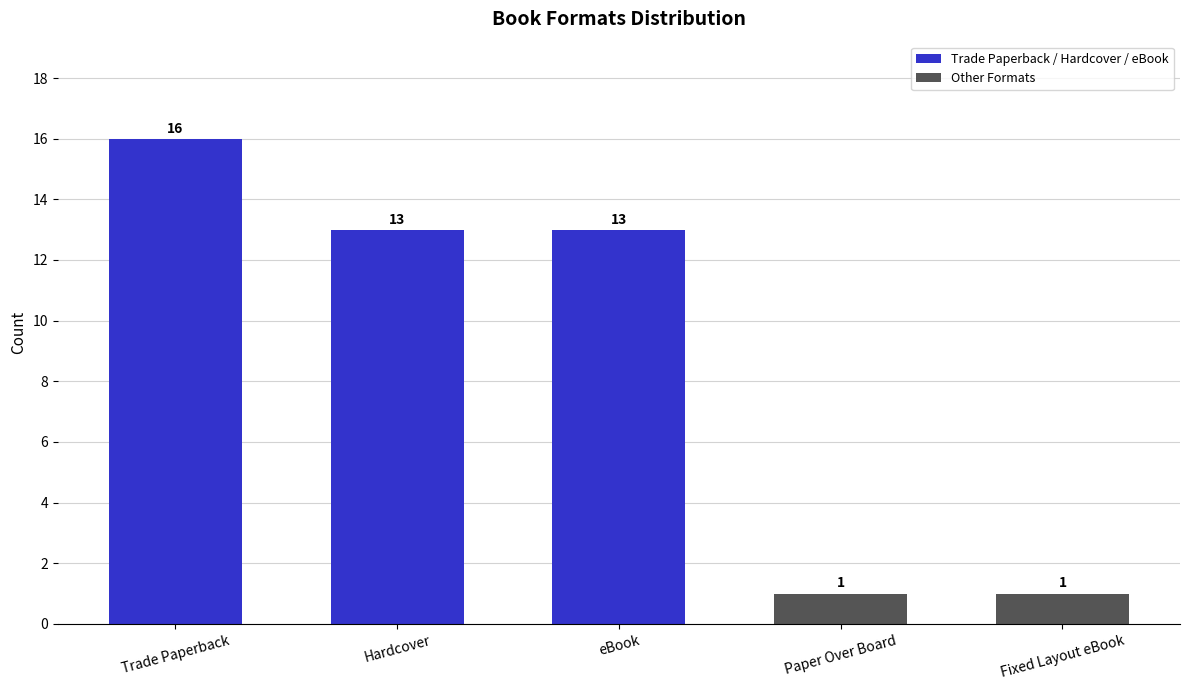

Reading left to right, extract all data points from this chart.

Trade Paperback=16	Hardcover=13	eBook=13	Paper Over Board=1	Fixed Layout eBook=1